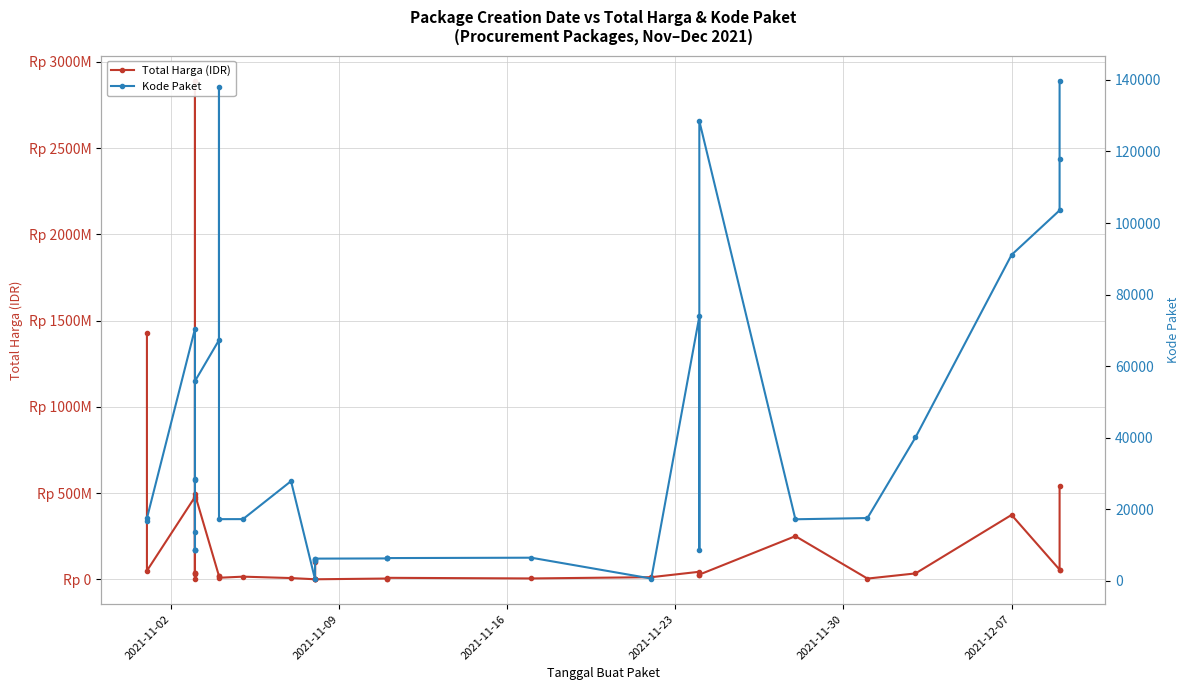

List the series in order of their overall mean, lowest first.

Kode Paket, Total Harga (IDR)